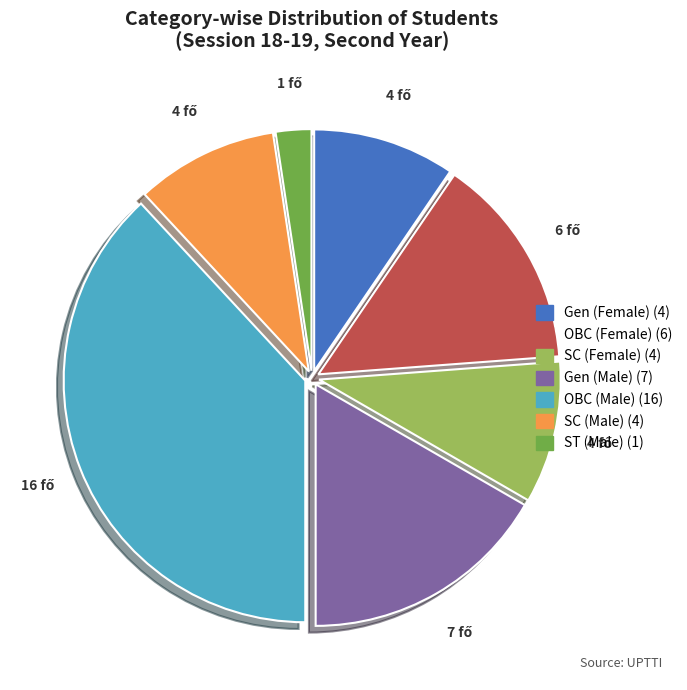

How many segments does this pie chart have?

7